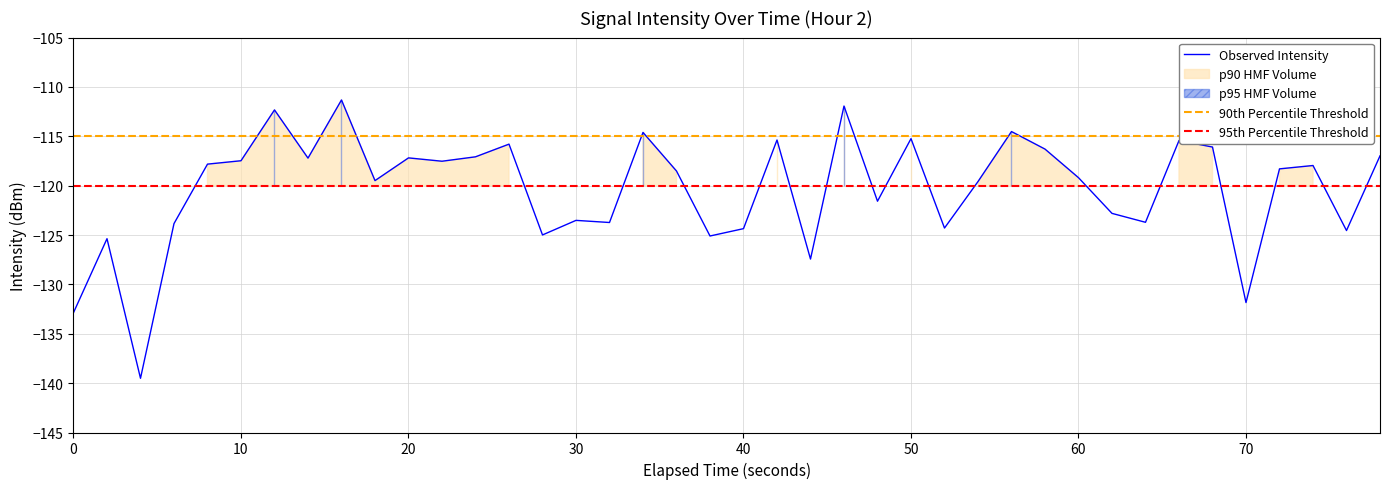

The value of Observed Intensity at 30 is -123.5. True or false?

True